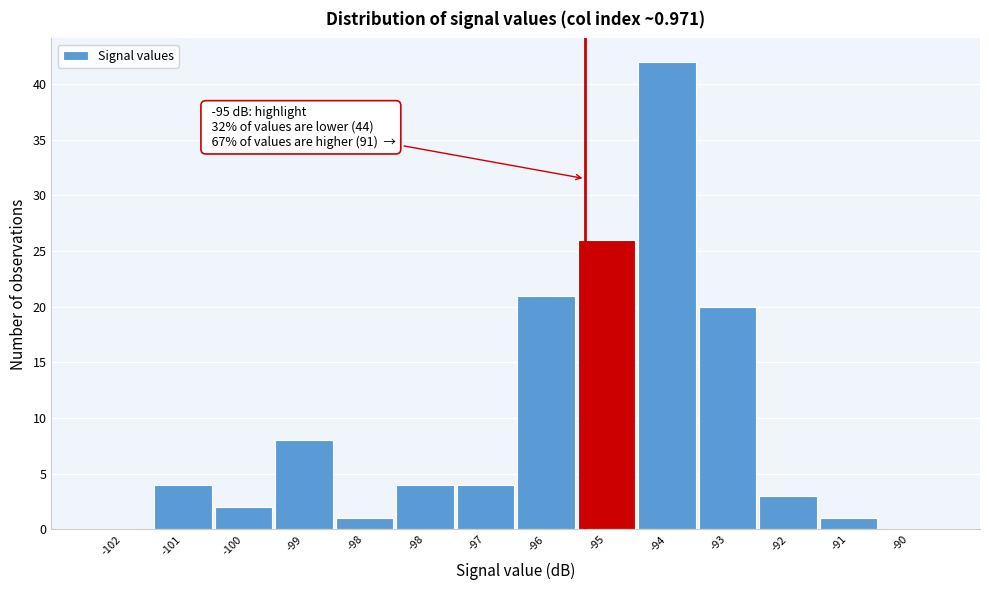

Count the number of data series in this chart.

1